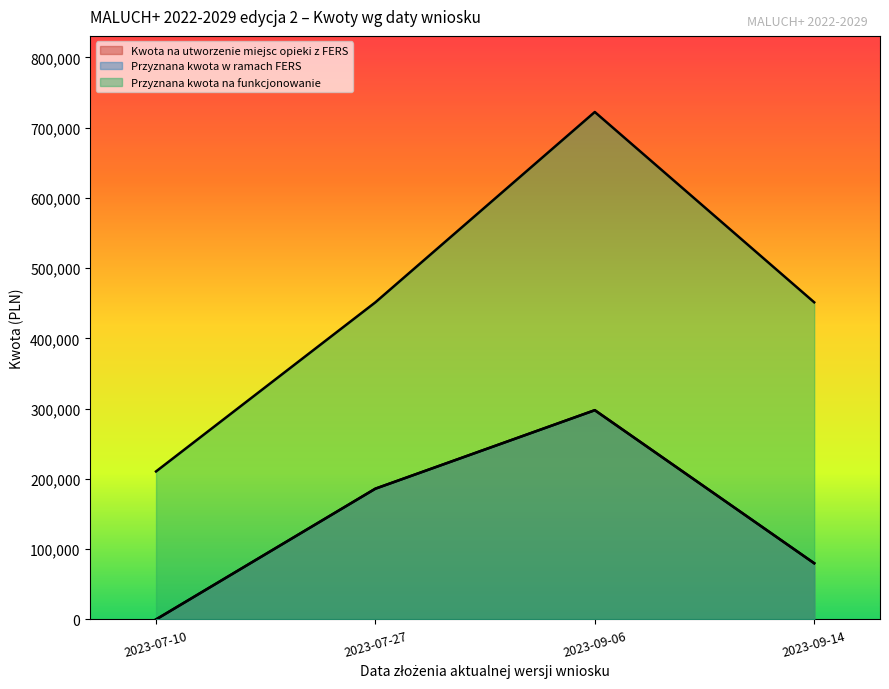

Does the chart display data point markers on the line(s)?

No